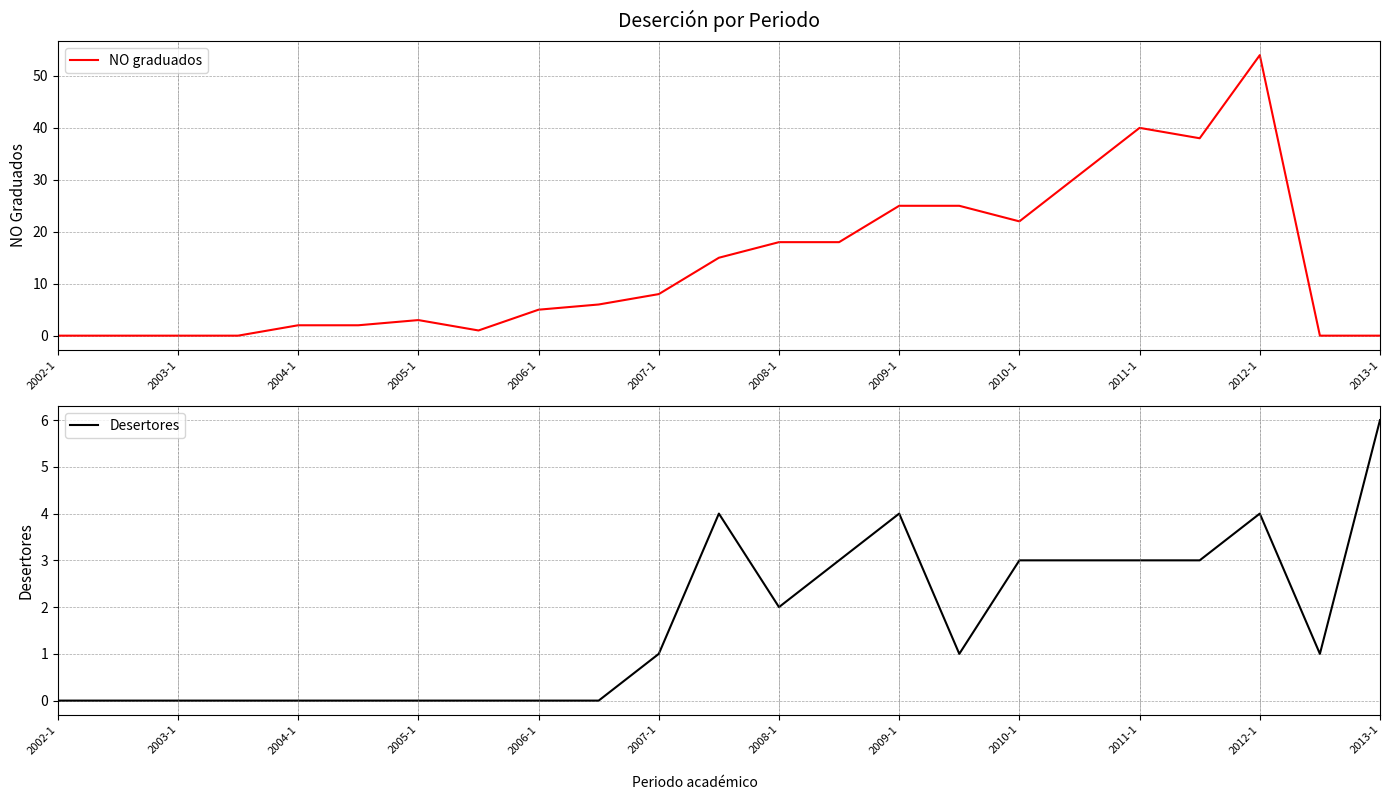

How many lines are shown in the chart?

2